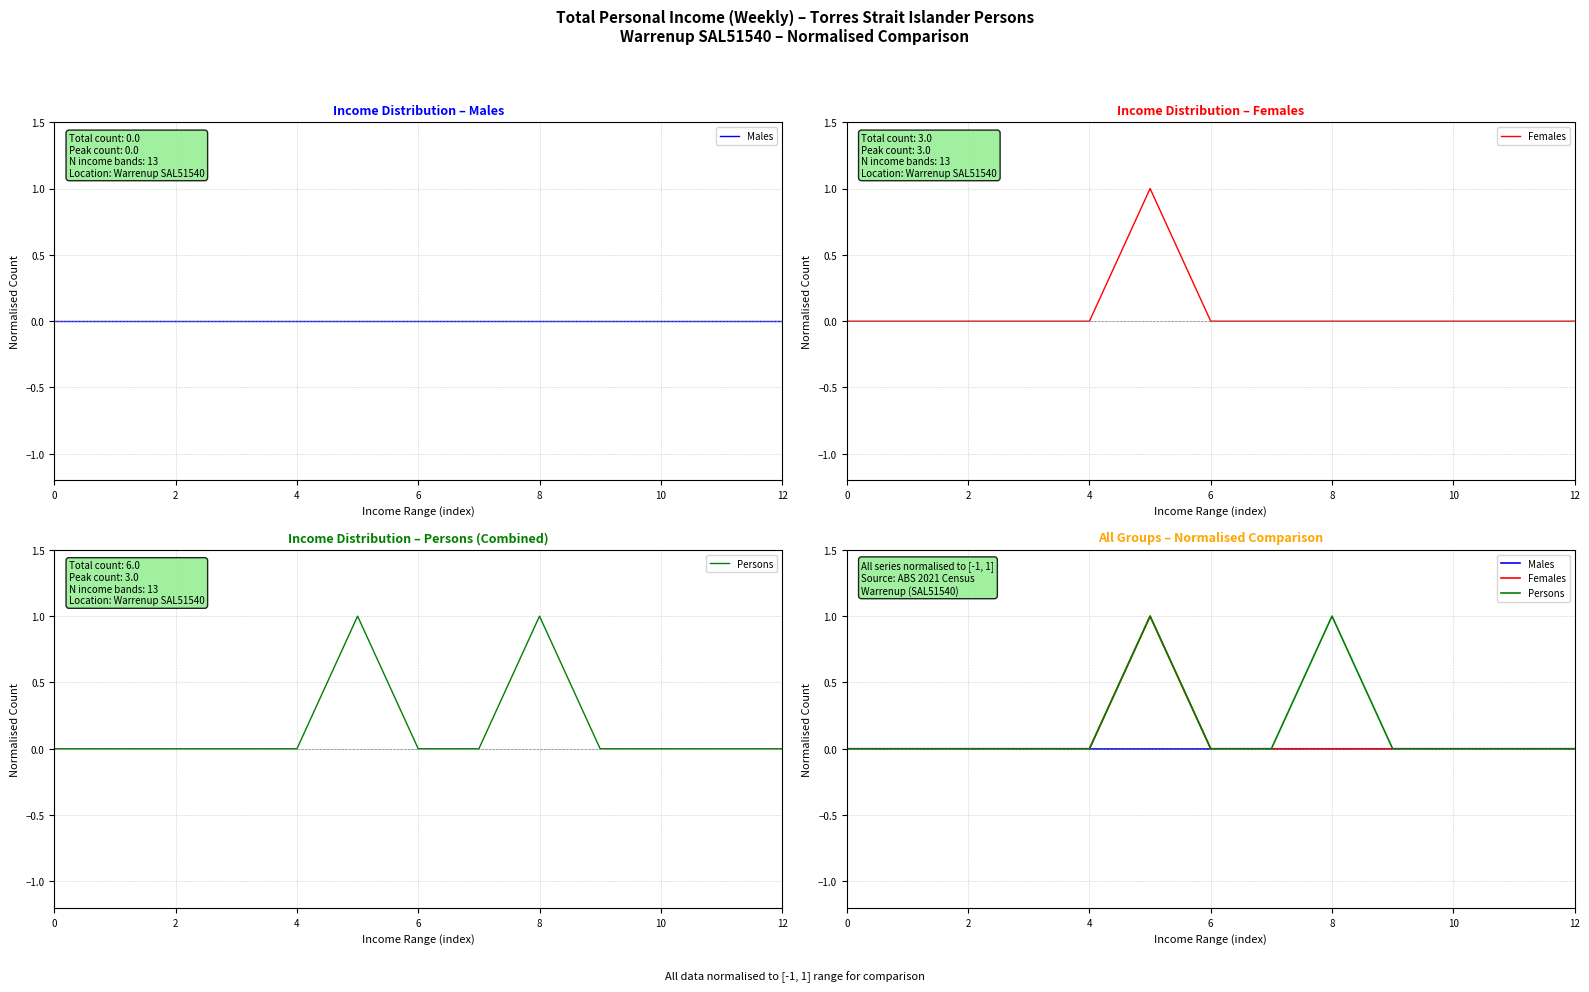

True or false: Persons has a value of 2 at 10.

False